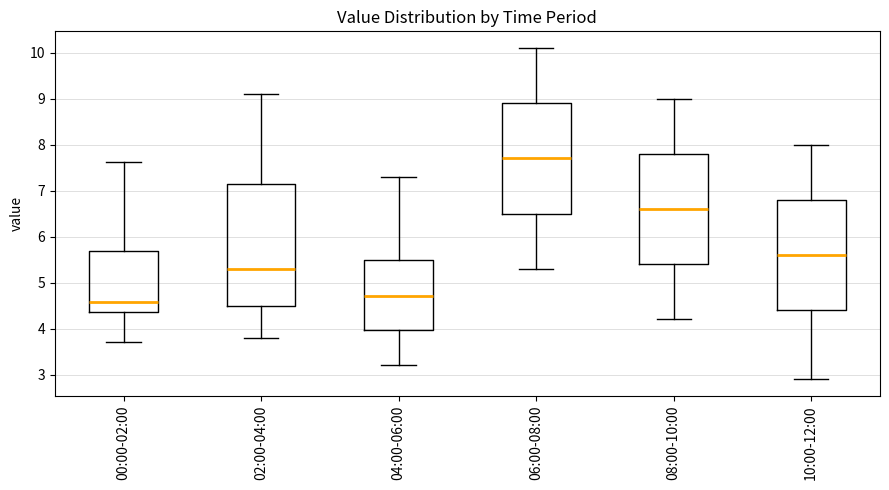

Reading left to right, read every box against the y-axis: the position of its median line, the range the box covers, and the ends of its whiskers. The values are not printed on the chart, so give them approximately, as read against the axis.

00:00-02:00: median 4.6, box 4.4 to 5.7, whiskers 3.7 to 7.6
02:00-04:00: median 5.3, box 4.5 to 7.2, whiskers 3.8 to 9.1
04:00-06:00: median 4.7, box 4.0 to 5.5, whiskers 3.2 to 7.3
06:00-08:00: median 7.7, box 6.5 to 8.9, whiskers 5.3 to 10.1
08:00-10:00: median 6.6, box 5.4 to 7.8, whiskers 4.2 to 9.0
10:00-12:00: median 5.6, box 4.4 to 6.8, whiskers 2.9 to 8.0